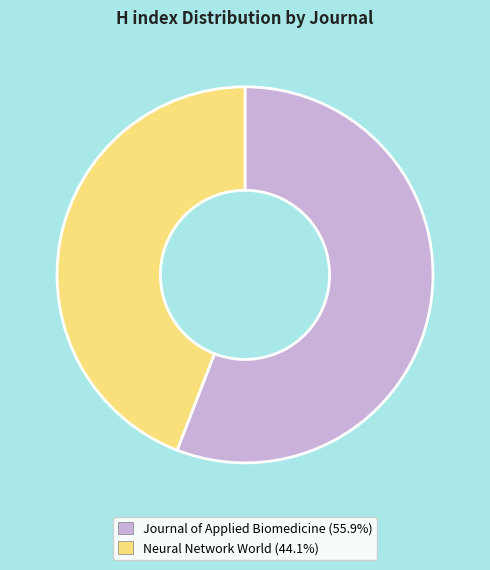

Which category has the smallest portion of the pie?

Neural Network World